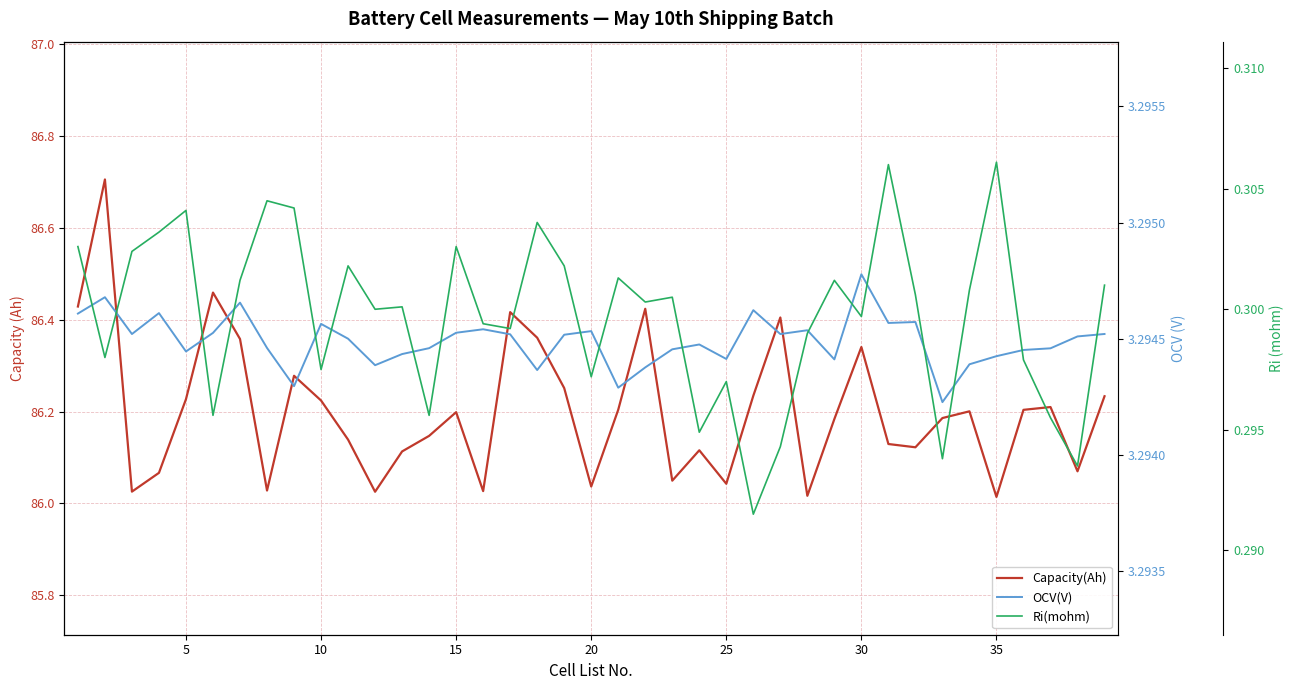

Is the value of Ri(mohm) at 40 greater than the value of OCV(V) at 21?

No